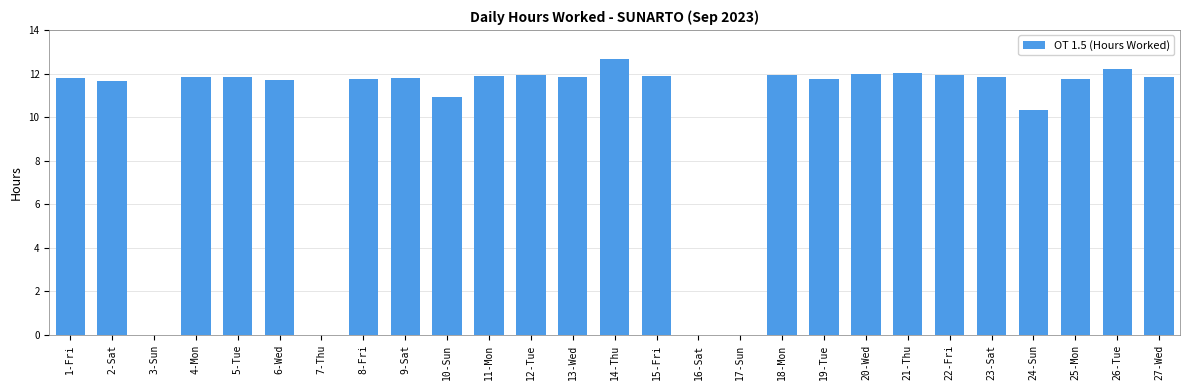

What value does the data have at 2-Sat?

11.7